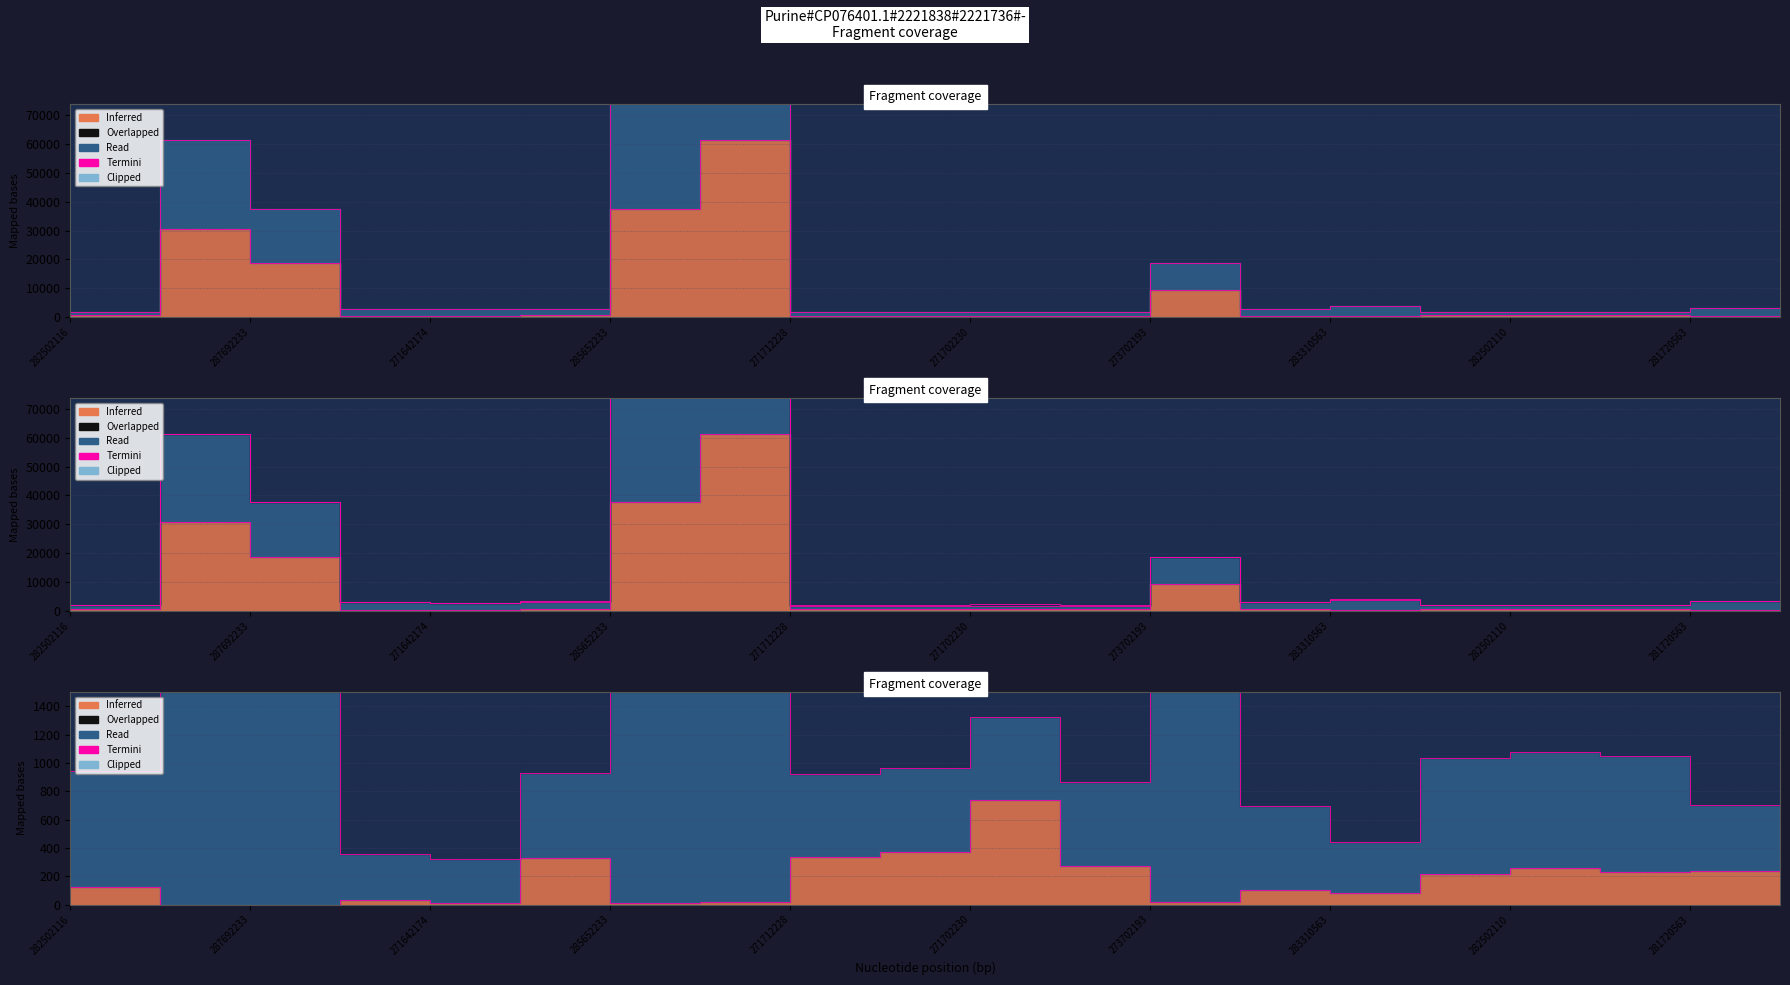

How many lines are shown in the chart?

2